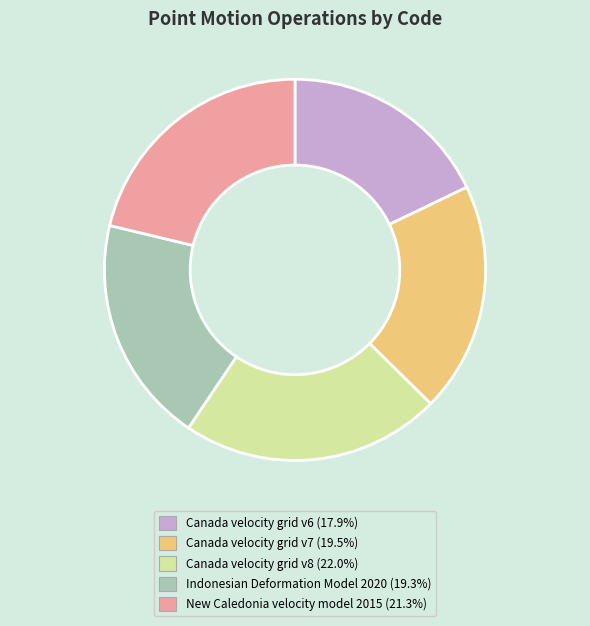

How many segments does this pie chart have?

5